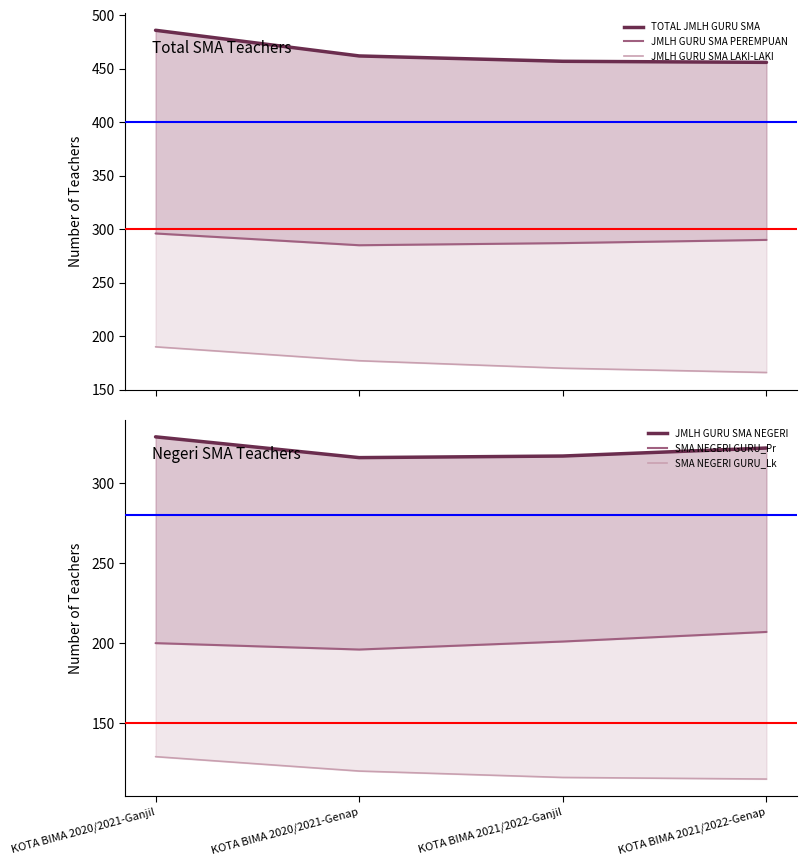

What is the label of the 2nd point from the left?

KOTA BIMA 2020/2021-Genap